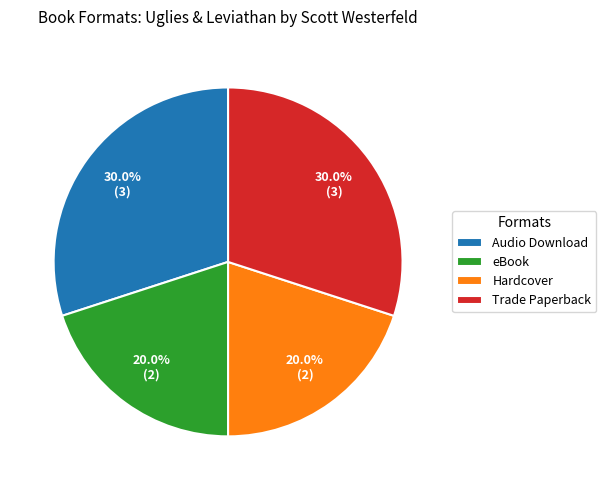

Combined, do Hardcover and eBook account for over 50%?

No